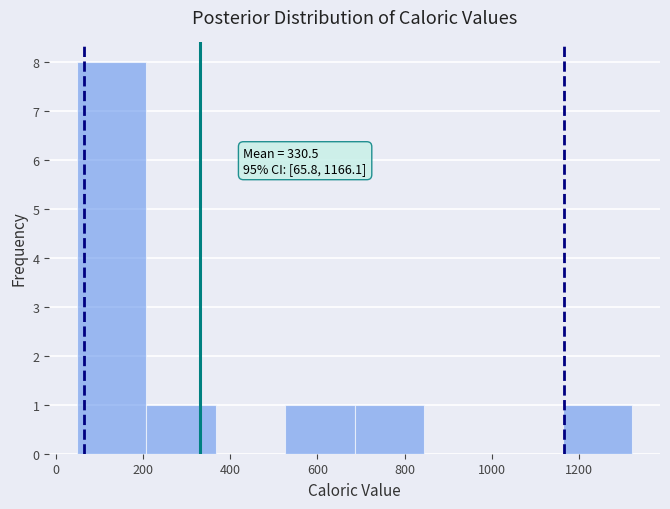

Which range on the x-axis has the tallest bar?

40 to 200